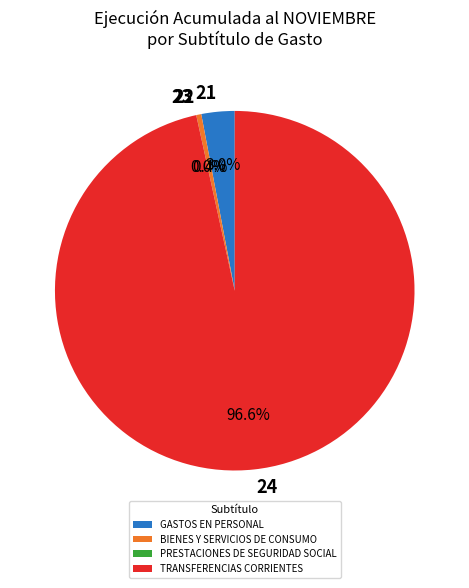

Between 24 and 21, which is larger?

24